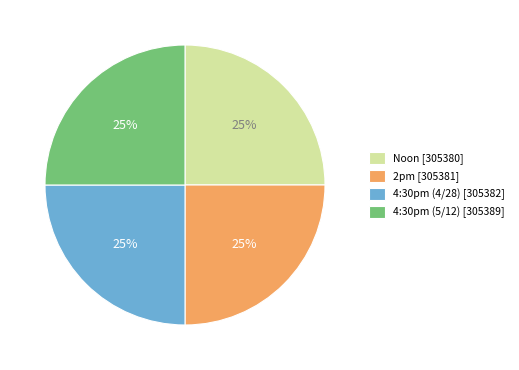

Does 4:30pm (4/28) [305382] represent more than half of the total?

No